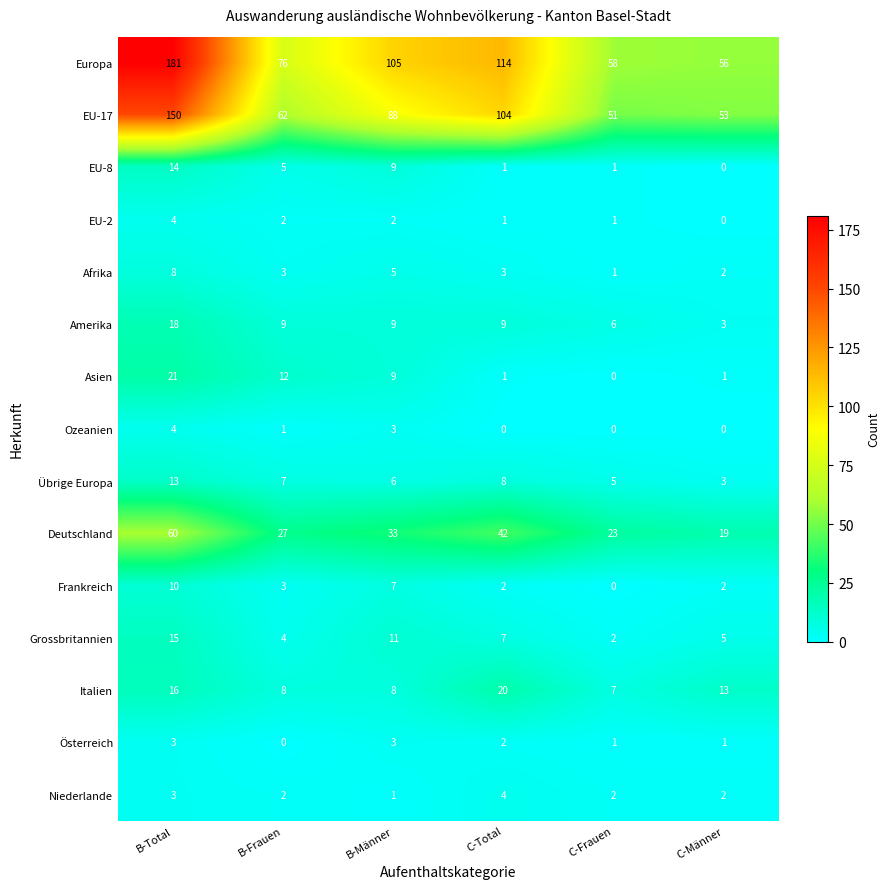

What is the maximum value for Deutschland?

60